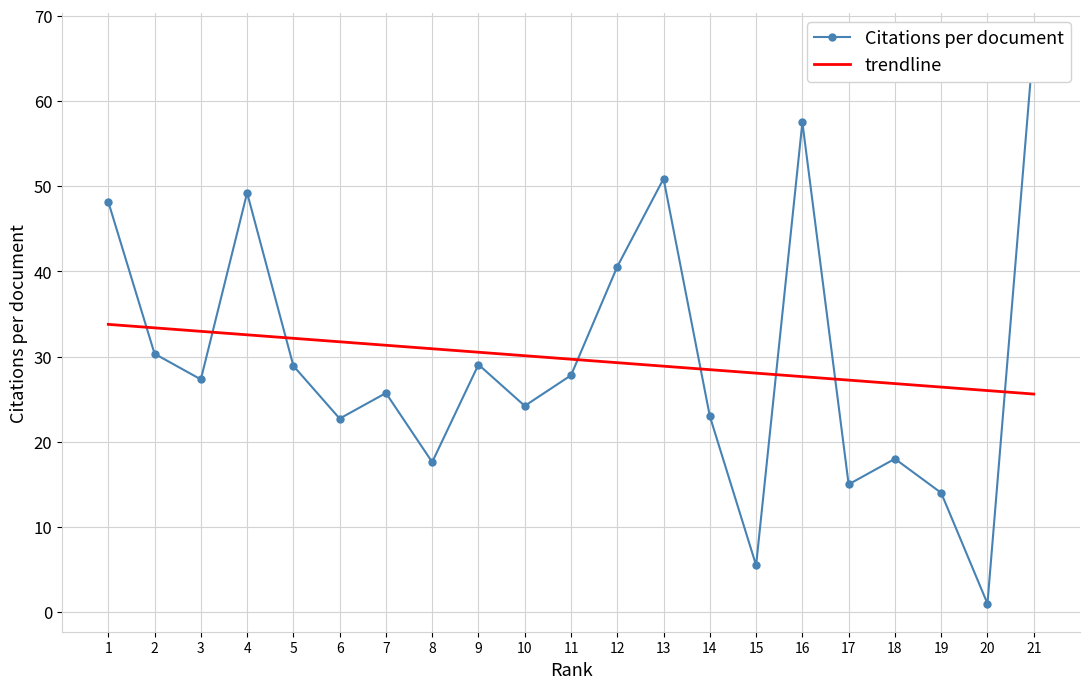

Which label corresponds to the largest value in the chart?

21